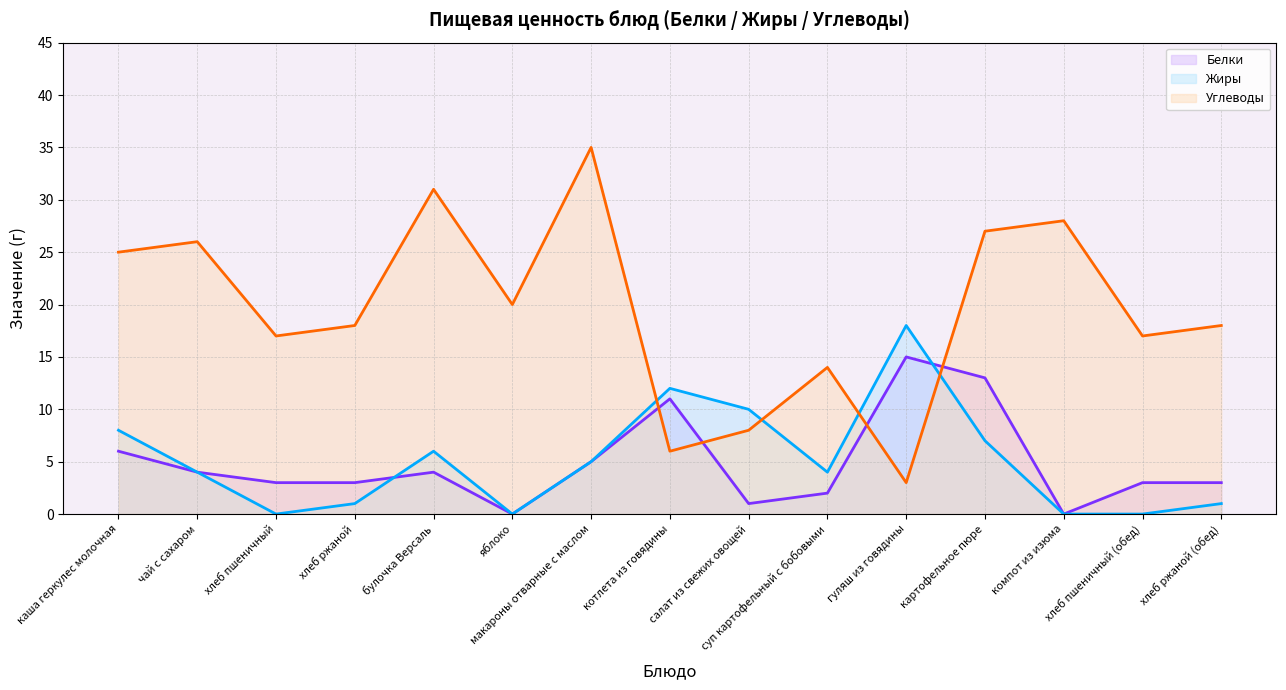

What is the difference between the highest and lowest values at булочка Версаль?

27